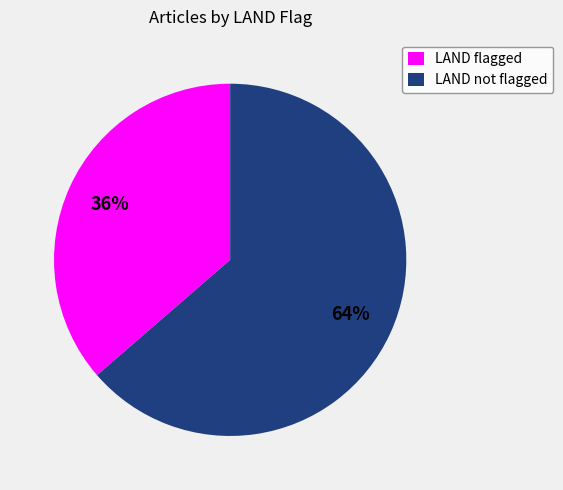

Between LAND flagged and LAND not flagged, which is larger?

LAND not flagged